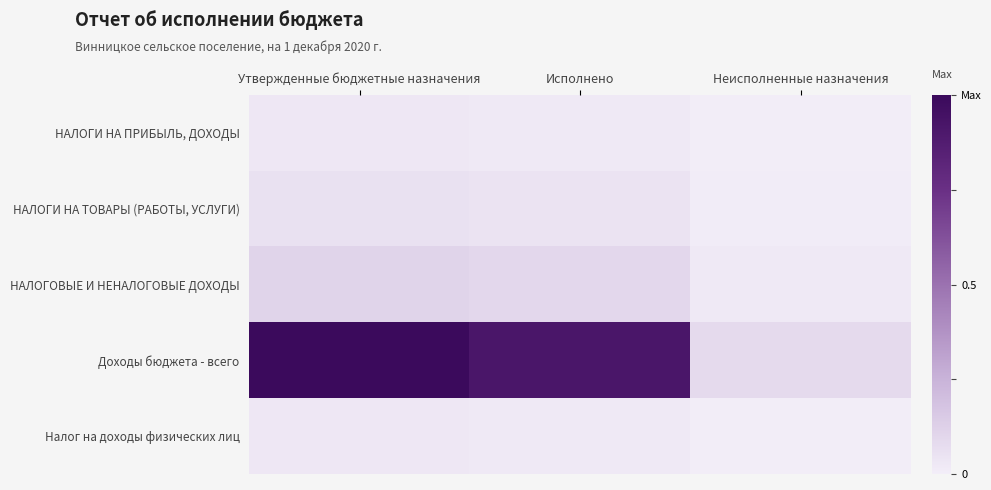

What is the spread (max minus min) of values at Исполнено?

0.9